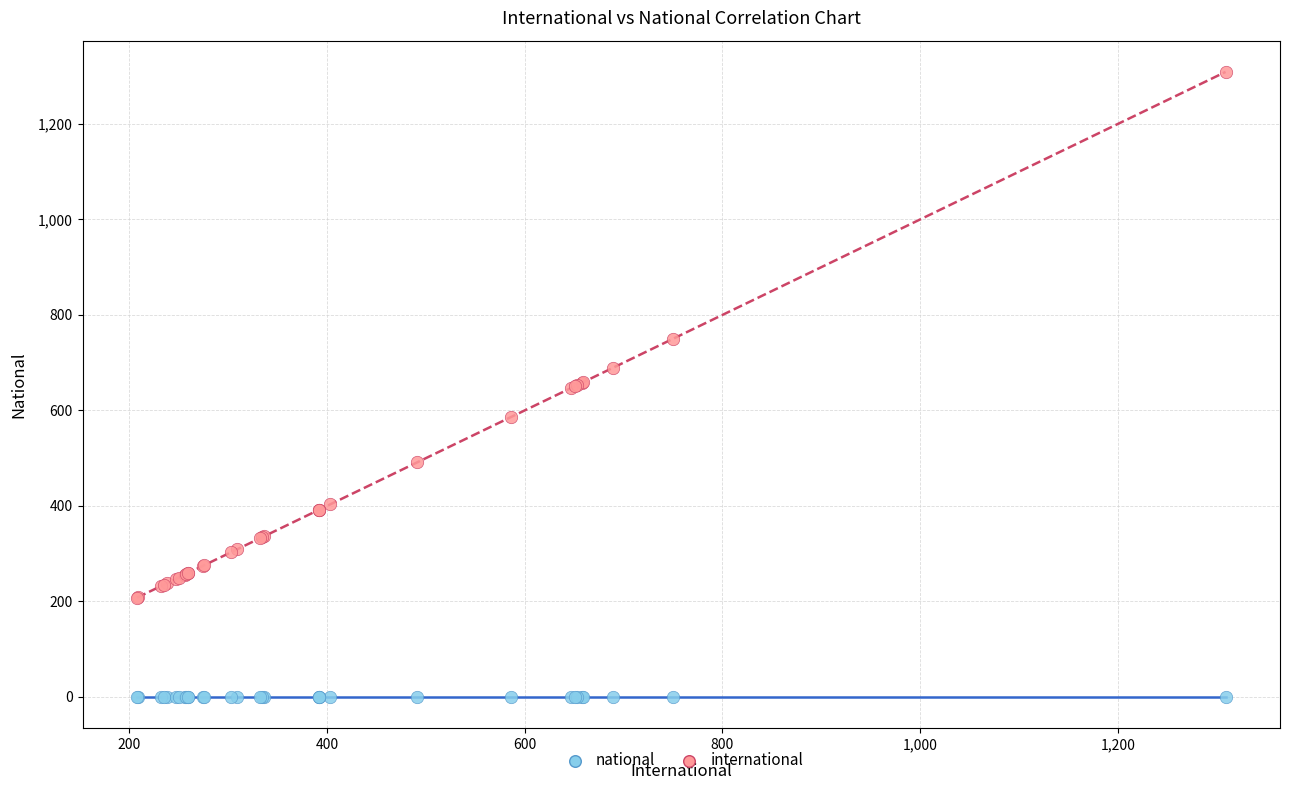

Which series contains the lowest Y value?

national